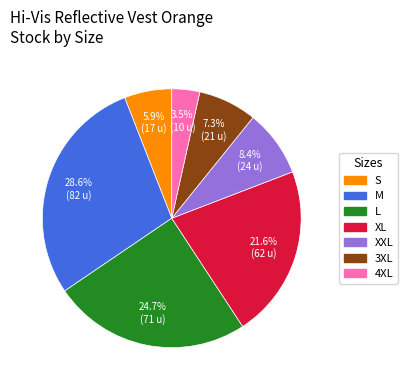

How many slices are in this pie chart?

7